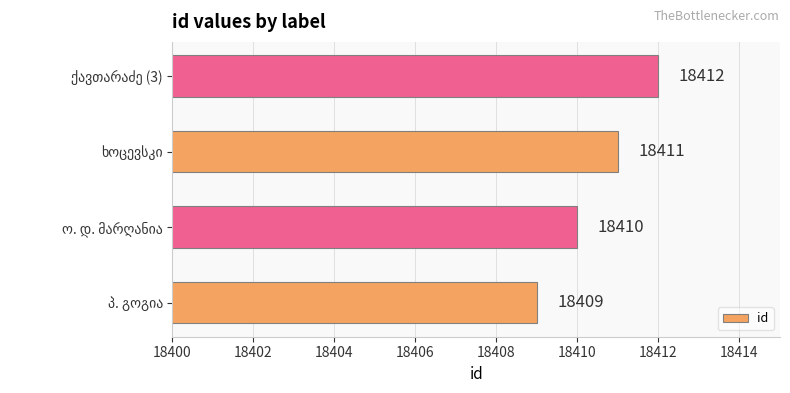

Reading top to bottom, extract all data points from this chart.

18412	18411	18410	18409